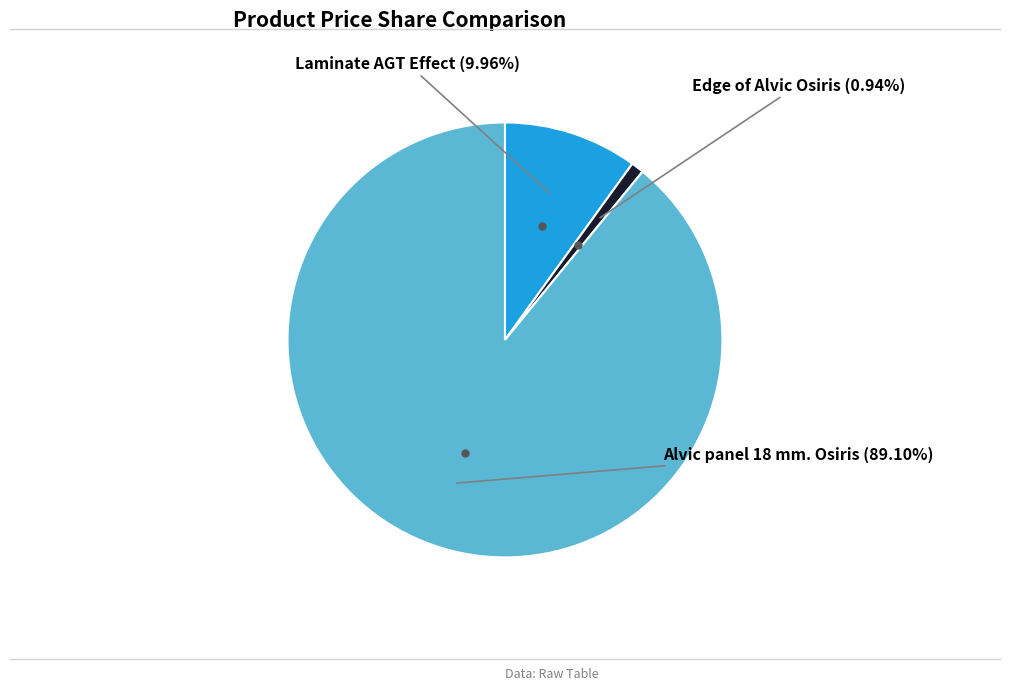

Is there any slice that represents more than half of the pie?

Yes